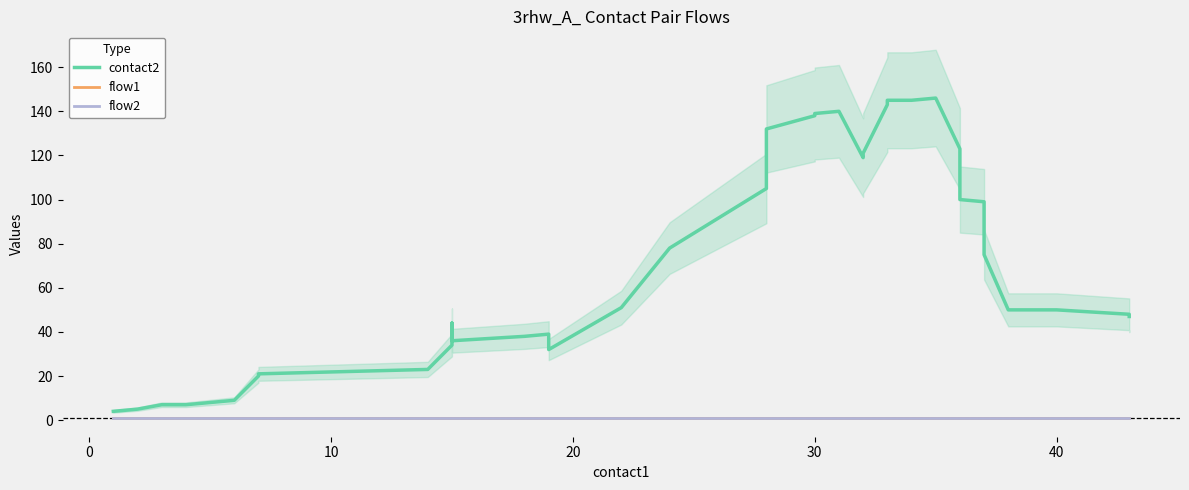

What is the average value of the contact2 series?

71